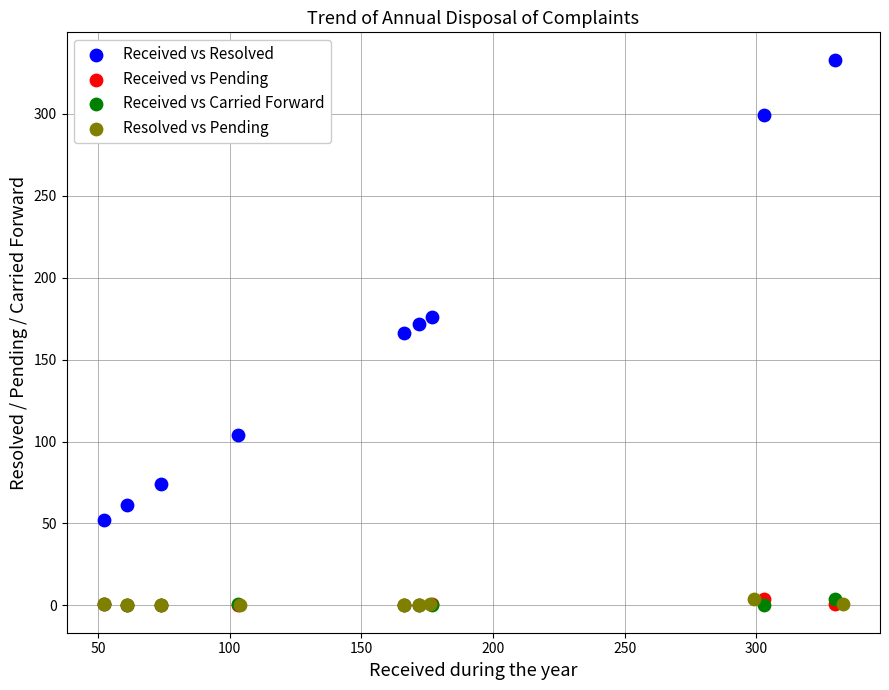

Which series contains the highest Y value?

Received vs Resolved